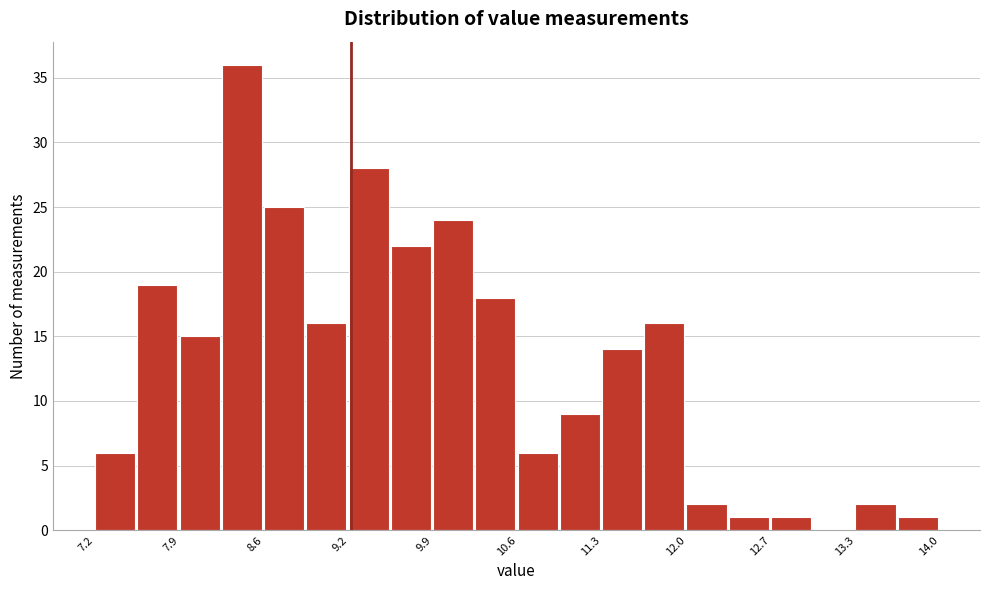

Read against the x-axis, roughly where is the centre of the tallest bar?

8.4